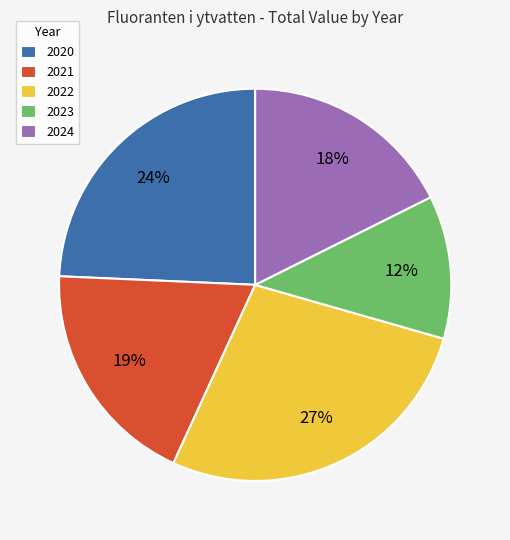

Rank the categories by value from highest to lowest.

2022, 2020, 2021, 2024, 2023